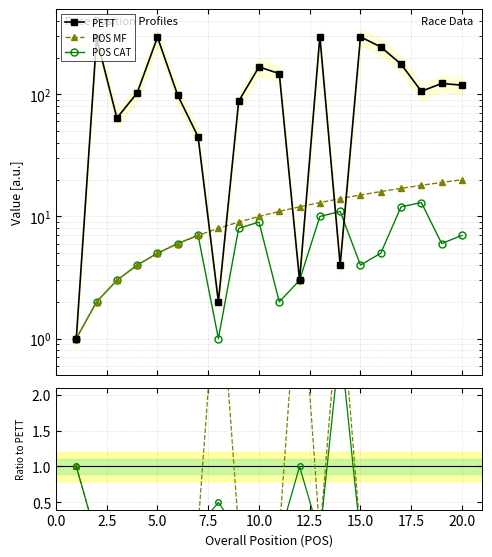

True or false: POS CAT and POS CAT / PETT intersect in this chart.

False